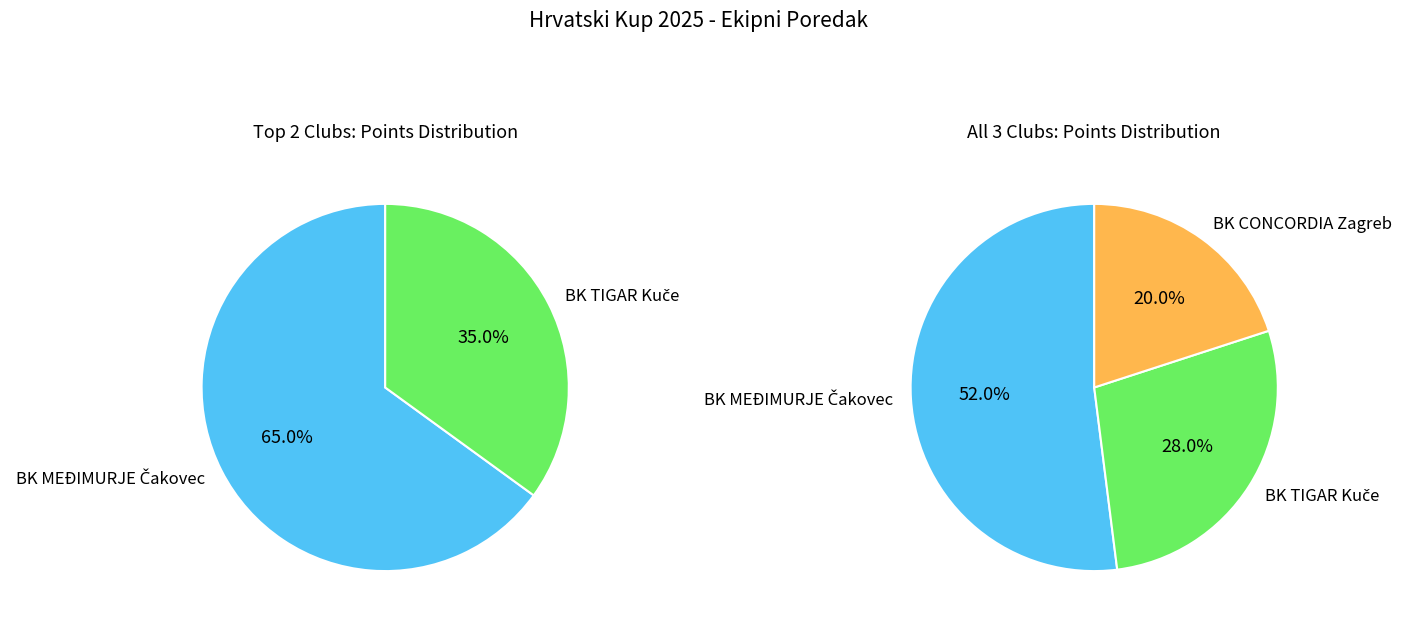

To the nearest percent, what is the difference between the largest and smallest slice percentages?

32%